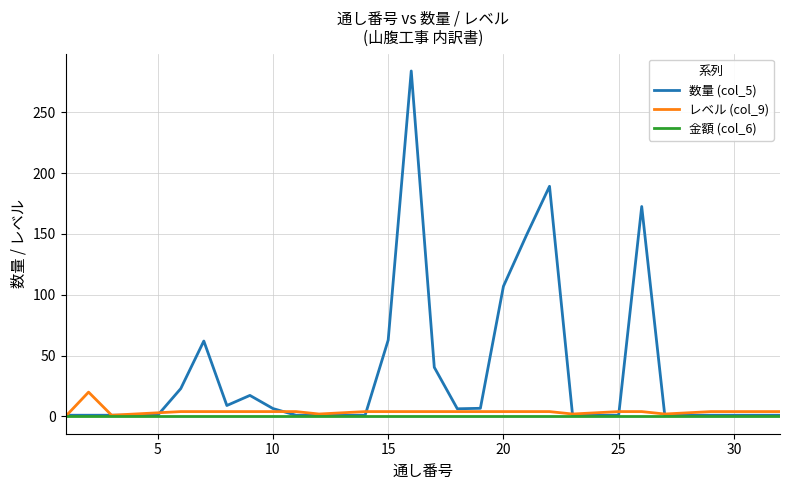

Rank the series by their maximum value, from highest to lowest.

数量 (col_5), レベル (col_9), 金額 (col_6)